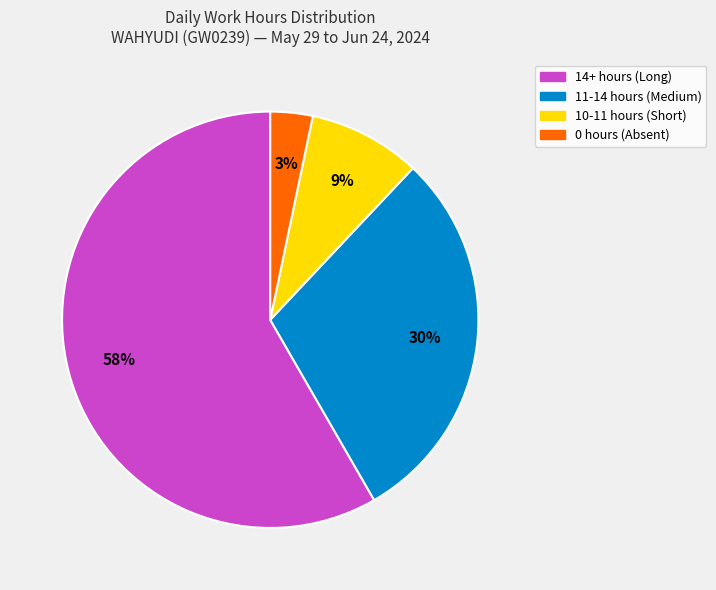

To the nearest percent, what is the difference between the largest and smallest slice percentages?

55%